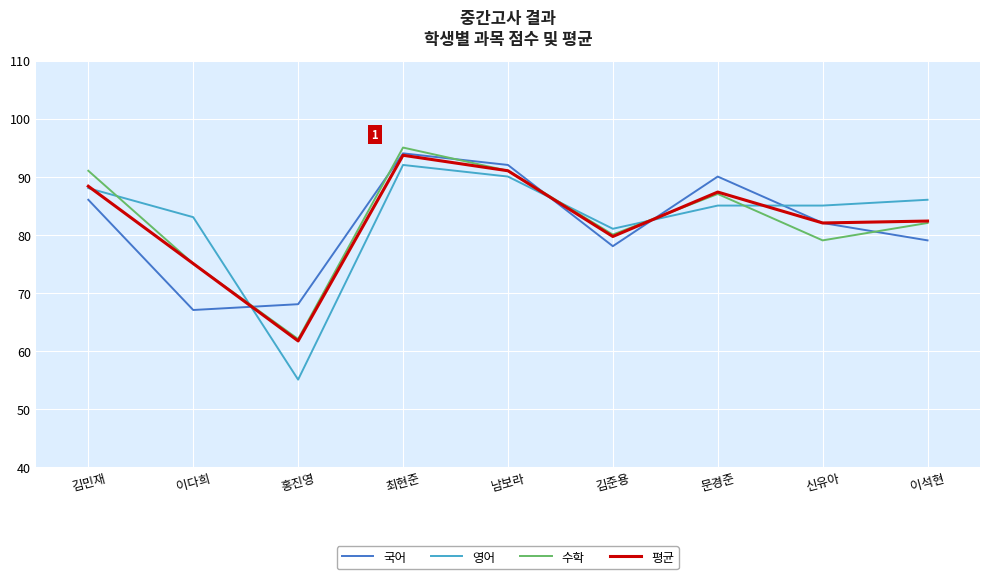

What position from the left is 이석현?

9